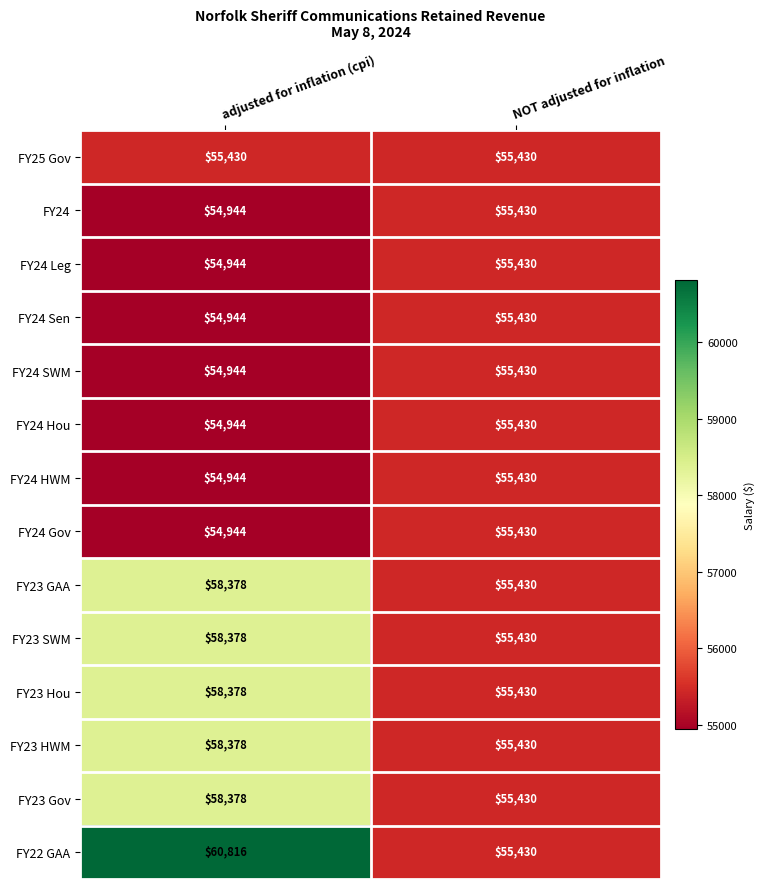

Is the value of FY24 Gov at adjusted for inflation (cpi) greater than the value of FY23 Gov at adjusted for inflation (cpi)?

No